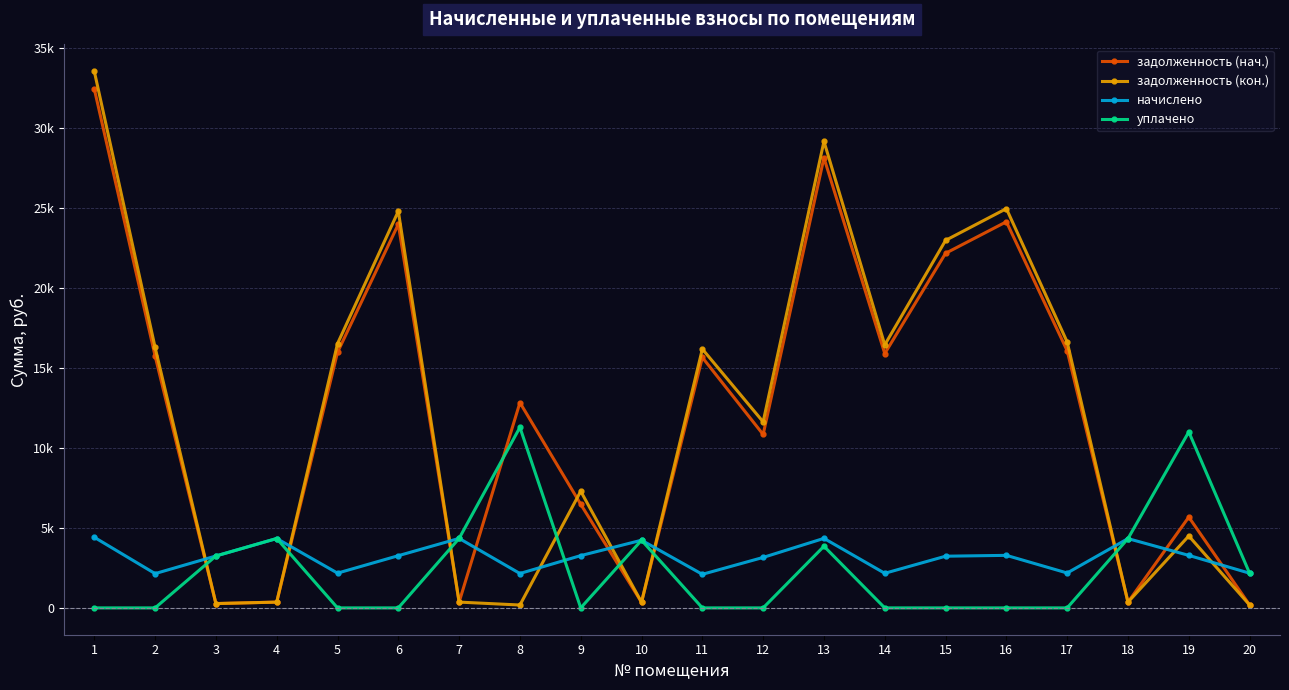

Does the chart have visible grid lines?

Yes